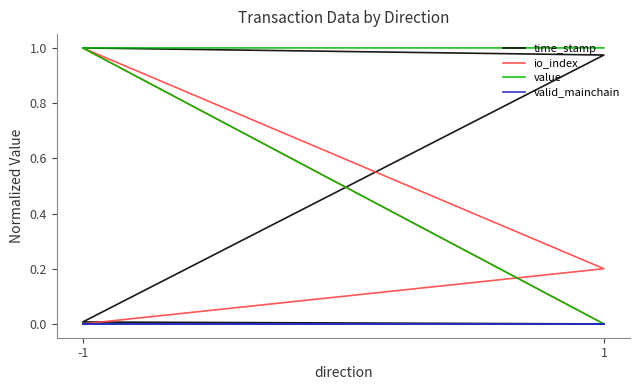

True or false: value has more than 0 interior local peaks.

False